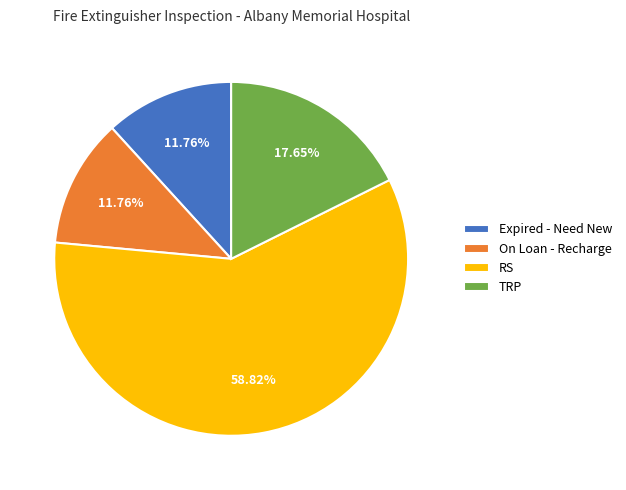

To the nearest percent, what is the average slice percentage?

25%